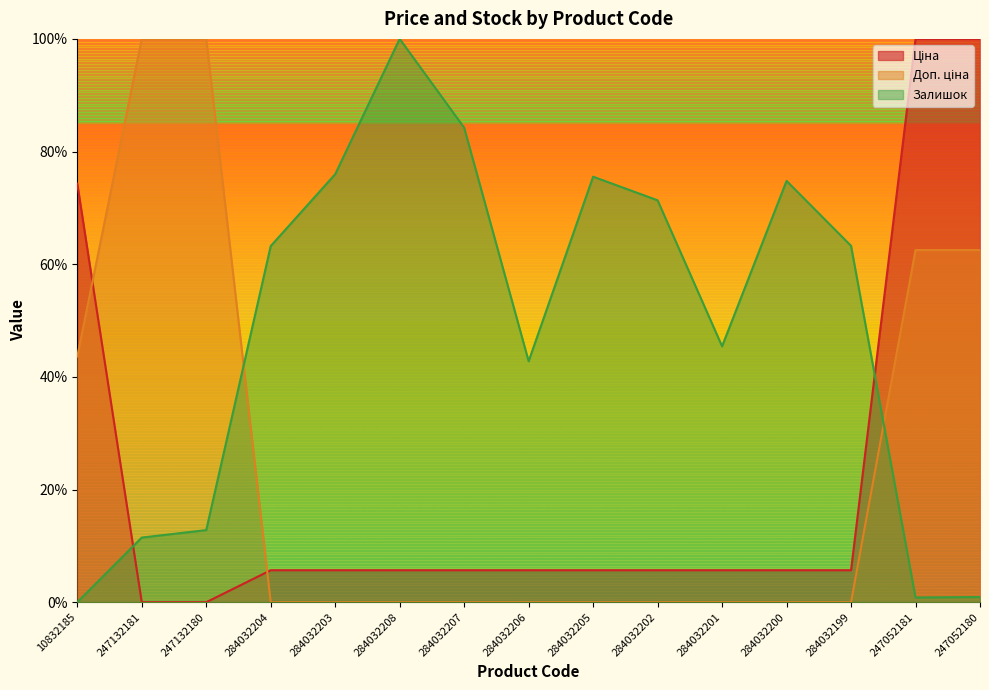

What is the sum of all Доп. ціна values?

3.7